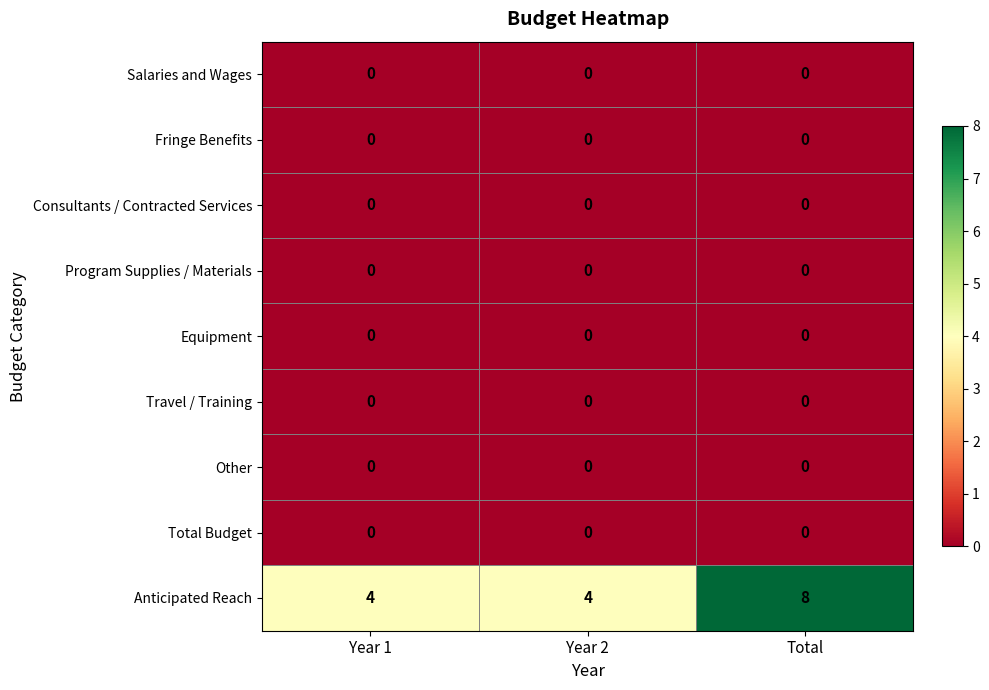

Is it true that Program Supplies / Materials equals 0 at Year 1?

True